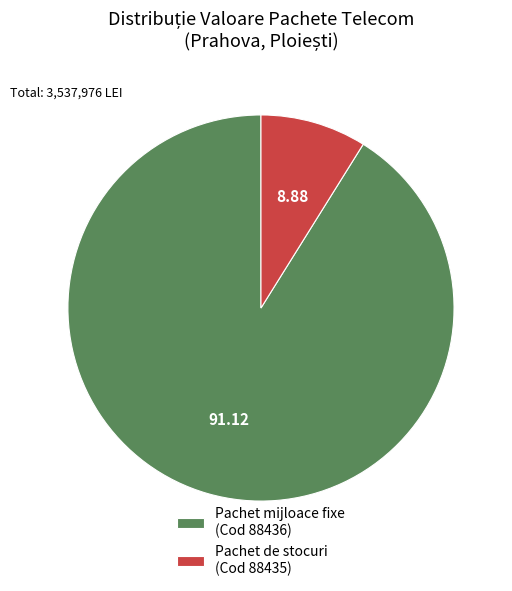

Approximately how many times larger is the value at Pachet mijloace fixe (Cod 88436) compared to Pachet de stocuri (Cod 88435)?

10.3